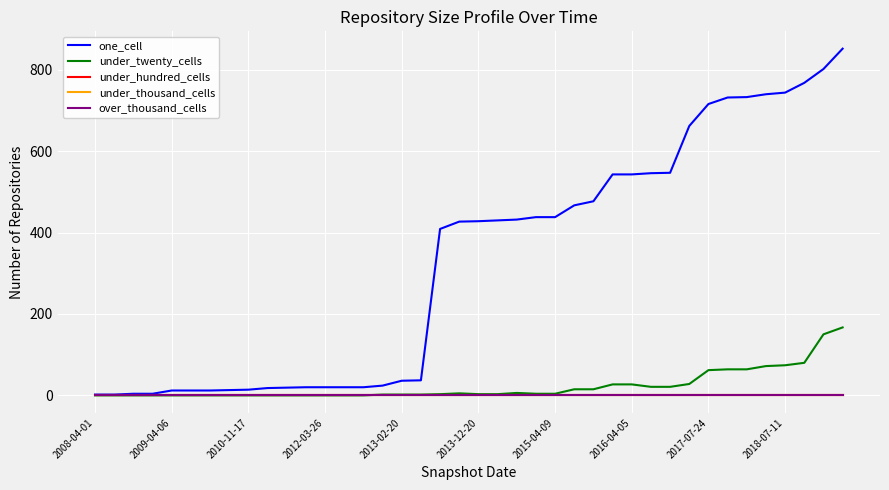

Does the chart have visible grid lines?

Yes